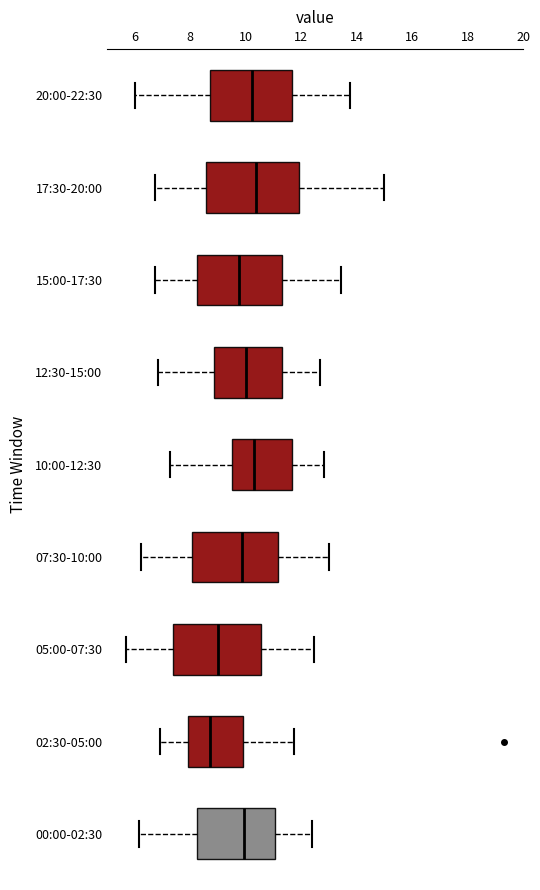

Where is the left edge of the box for 00:00-02:30 on the x-axis? The values are not printed on the chart, so give them approximately, as read against the axis.

8.2